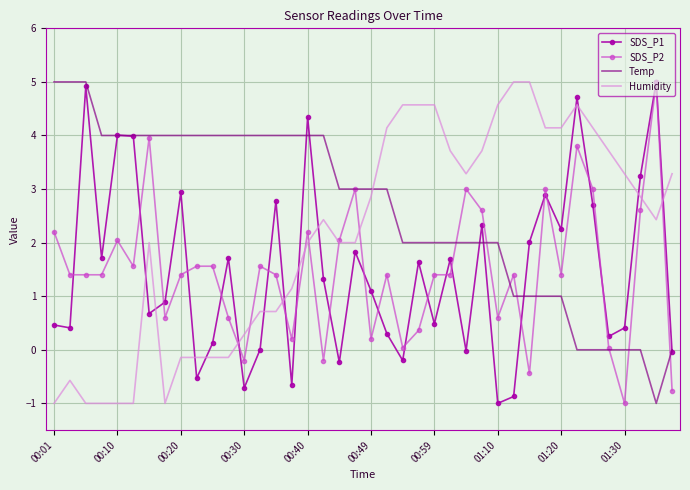

After their last crossing, which series has the higher values: Temp or Humidity?

Humidity